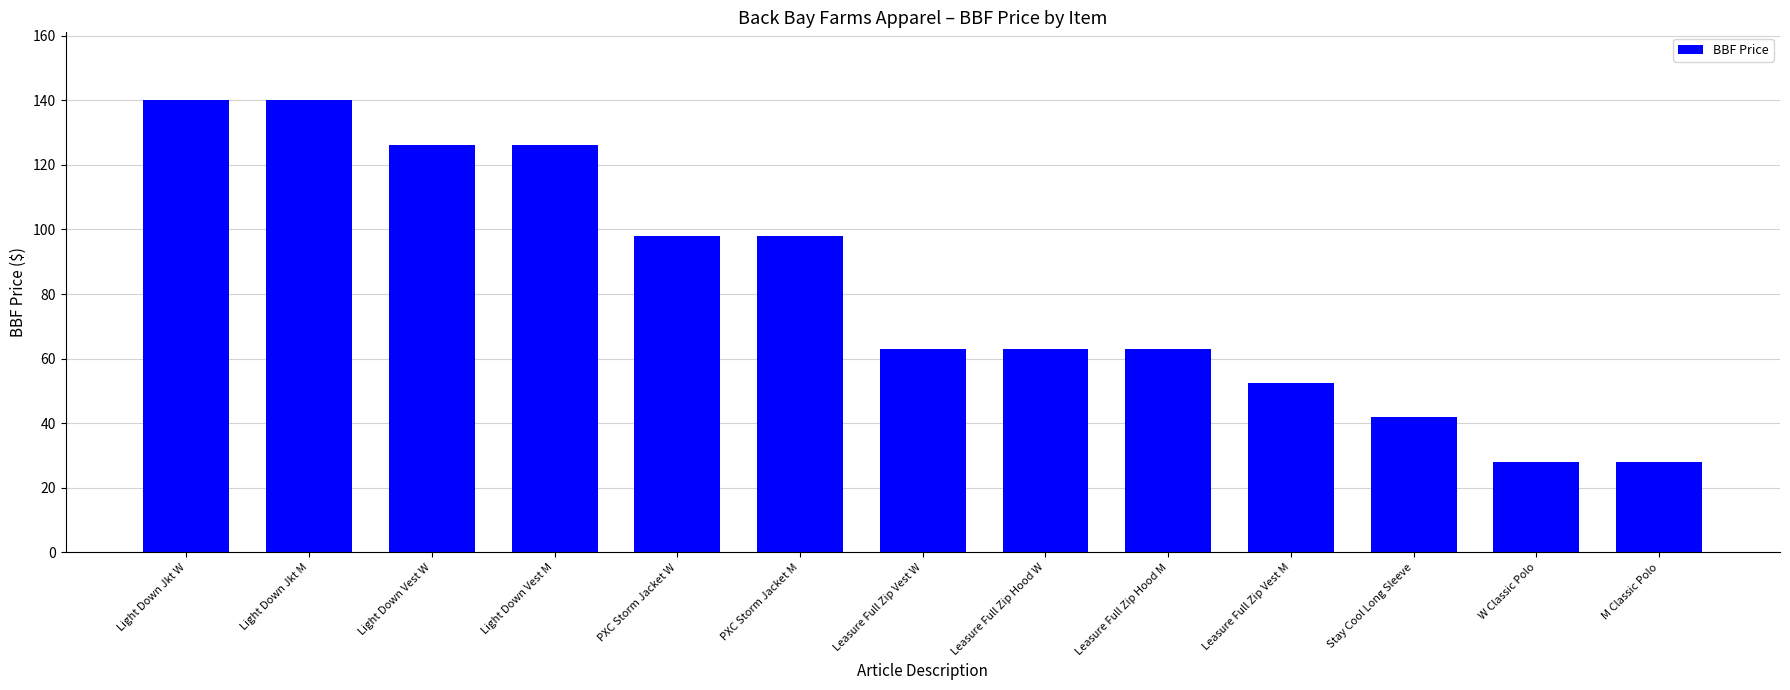

Is it true that the value at W Classic Polo is 6.6?

False